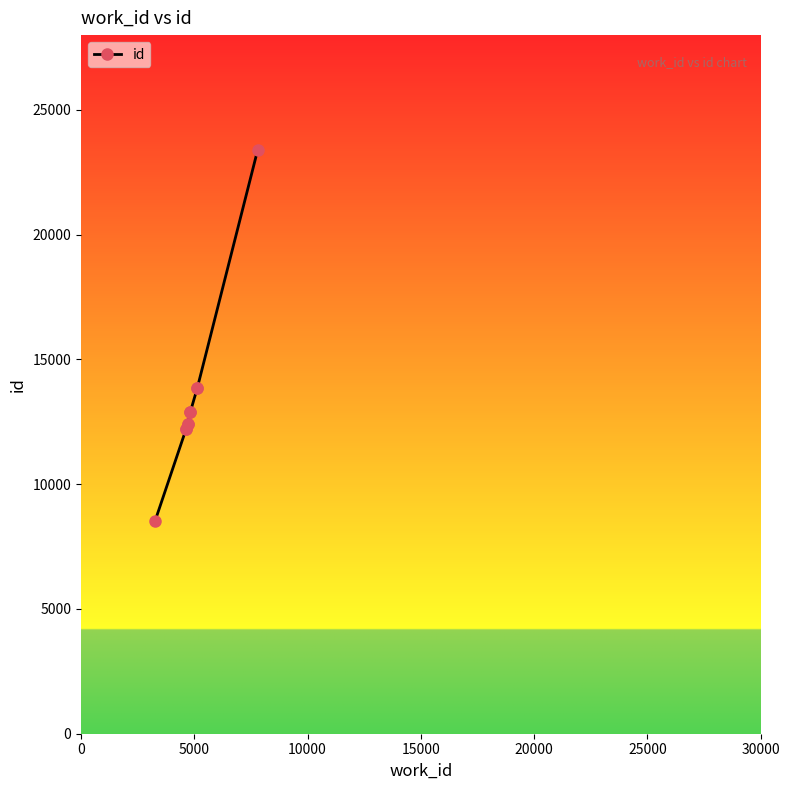

What is the difference between the maximum and minimum values?

14873